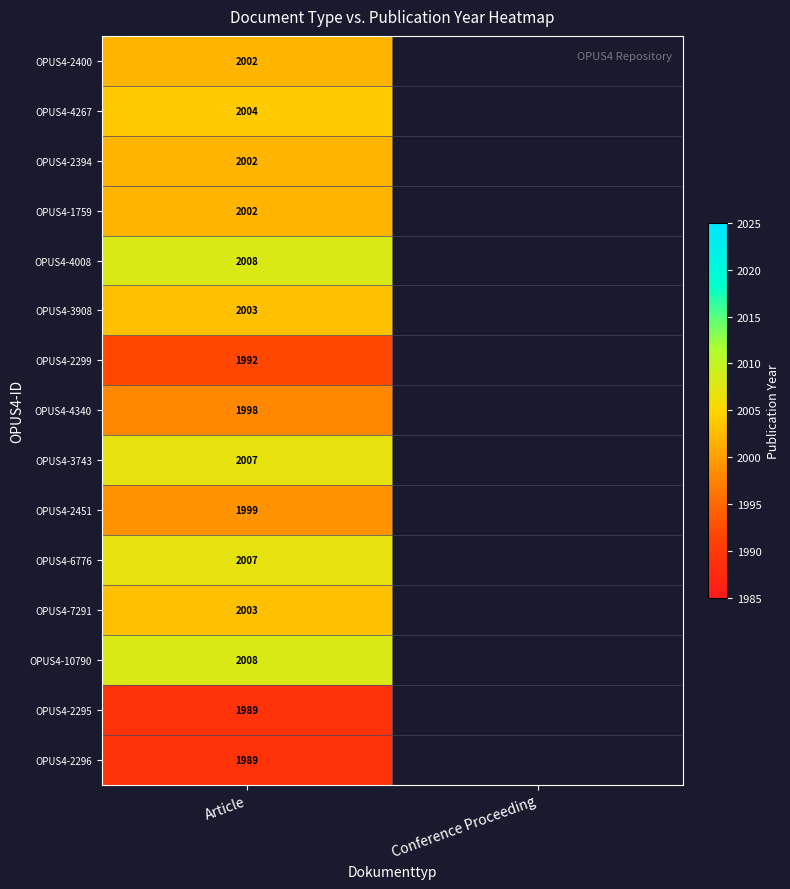

What is the total value across all series at Article?

30013